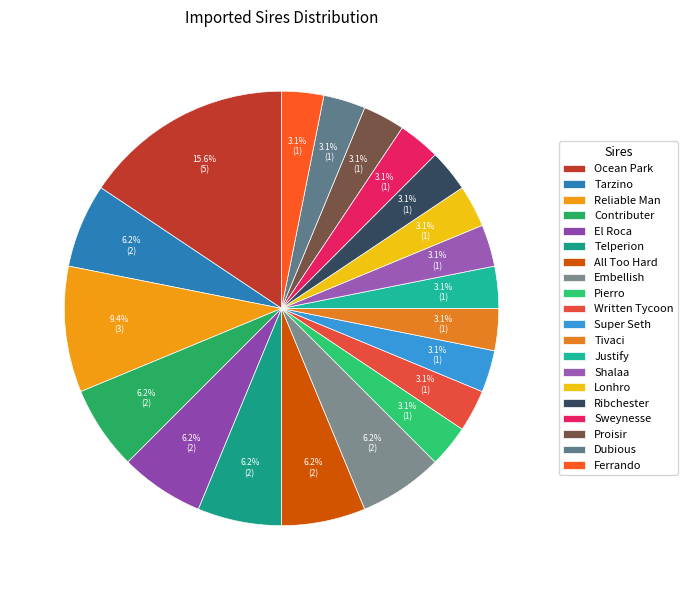

To the nearest percent, what portion does Super Seth represent?

3%